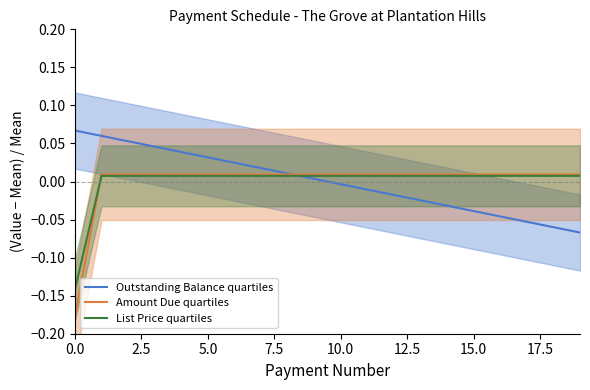

Reading left to right, list all the values displayed in this chart.

Outstanding Balance quartiles: 0.1	0.1	0.1	0.0	0.0	0.0	0.0	0.0	0.0	0.0	-0.0	-0.0	-0.0	-0.0	-0.0	-0.0	-0.0	-0.1	-0.1	-0.1
Amount Due quartiles: -0.2	0.0	0.0	0.0	0.0	0.0	0.0	0.0	0.0	0.0	0.0	0.0	0.0	0.0	0.0	0.0	0.0	0.0	0.0	0.0
List Price quartiles: -0.1	0.0	0.0	0.0	0.0	0.0	0.0	0.0	0.0	0.0	0.0	0.0	0.0	0.0	0.0	0.0	0.0	0.0	0.0	0.0